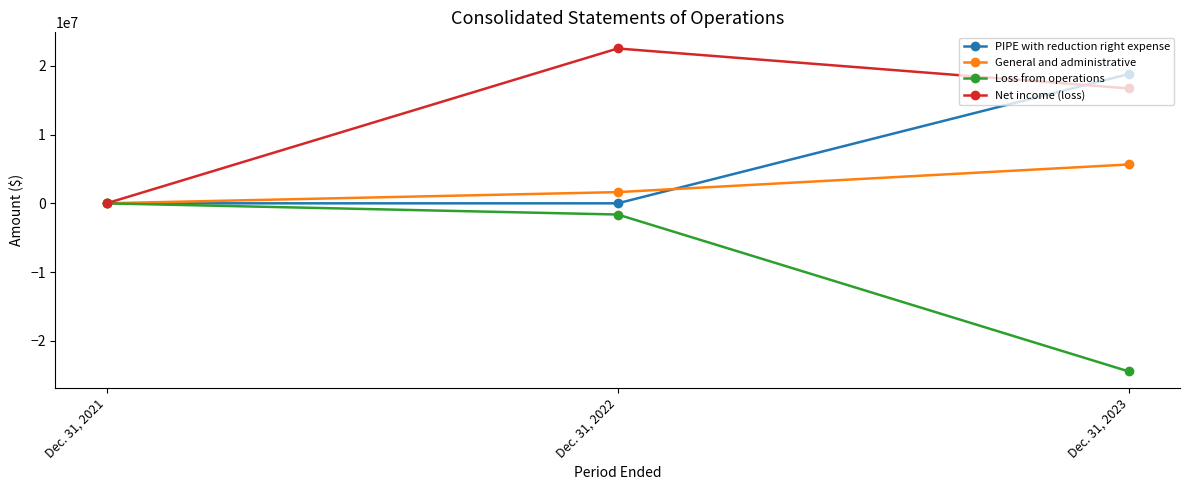

At which label does Net income (loss) reach its peak?

Dec. 31, 2022